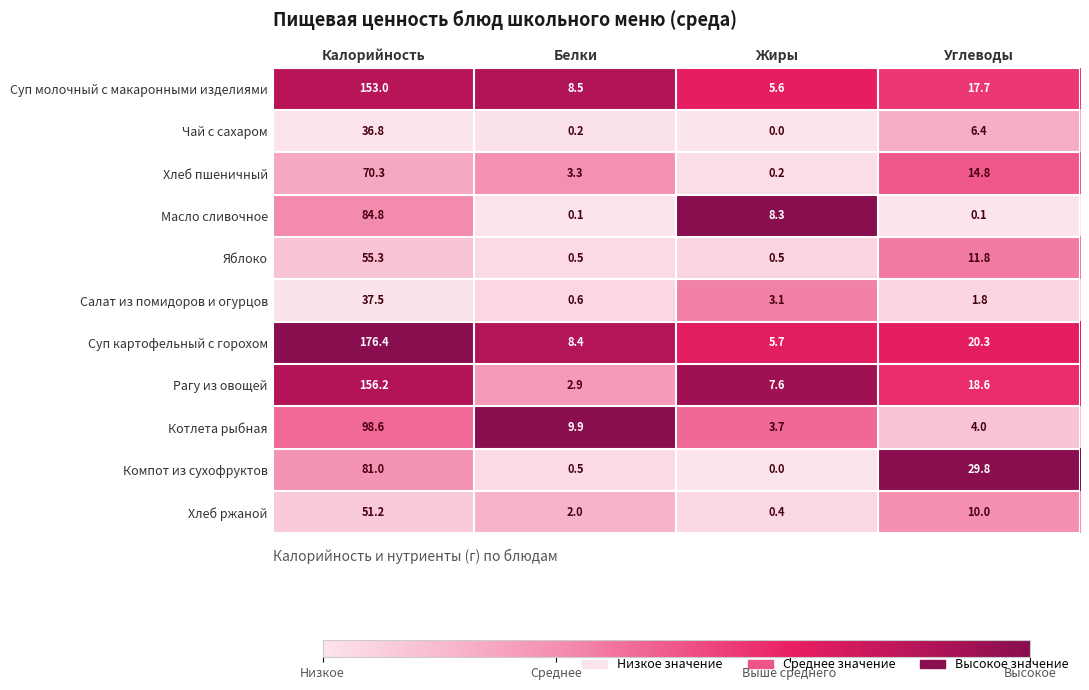

What value does the Котлета рыбная series have at Белки?

9.9